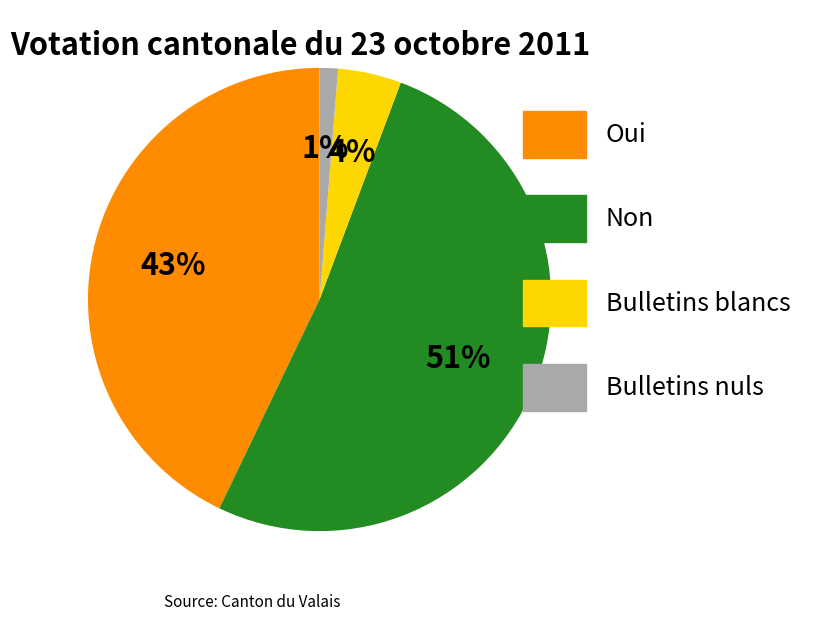

Which has a higher value, Oui or Bulletins nuls?

Oui